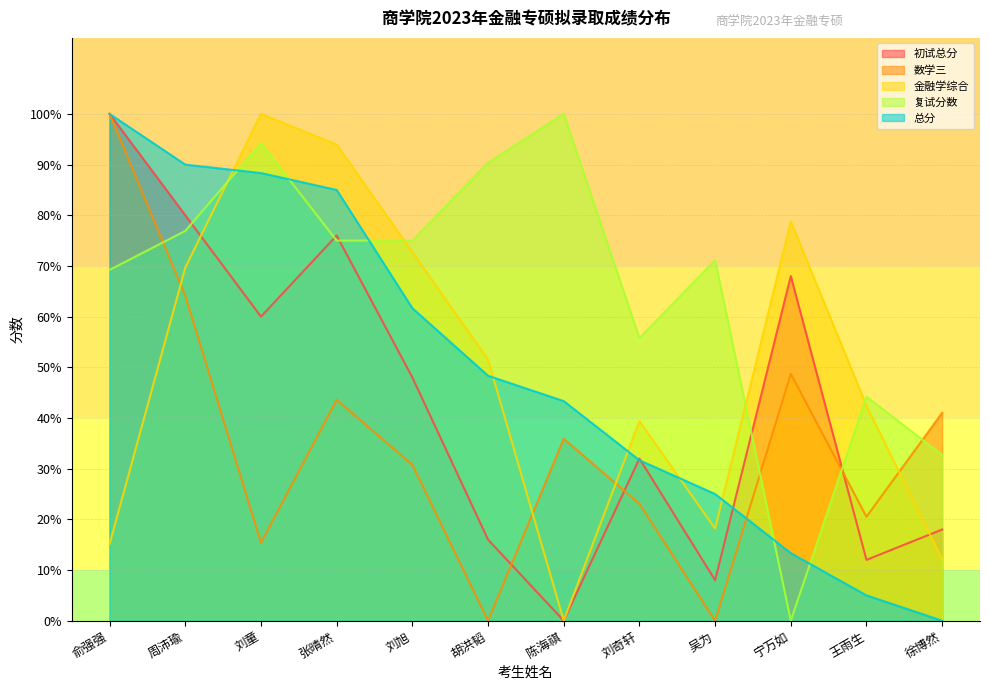

What are all the series names shown in the legend?

初试总分, 数学三, 金融学综合, 复试分数, 总分